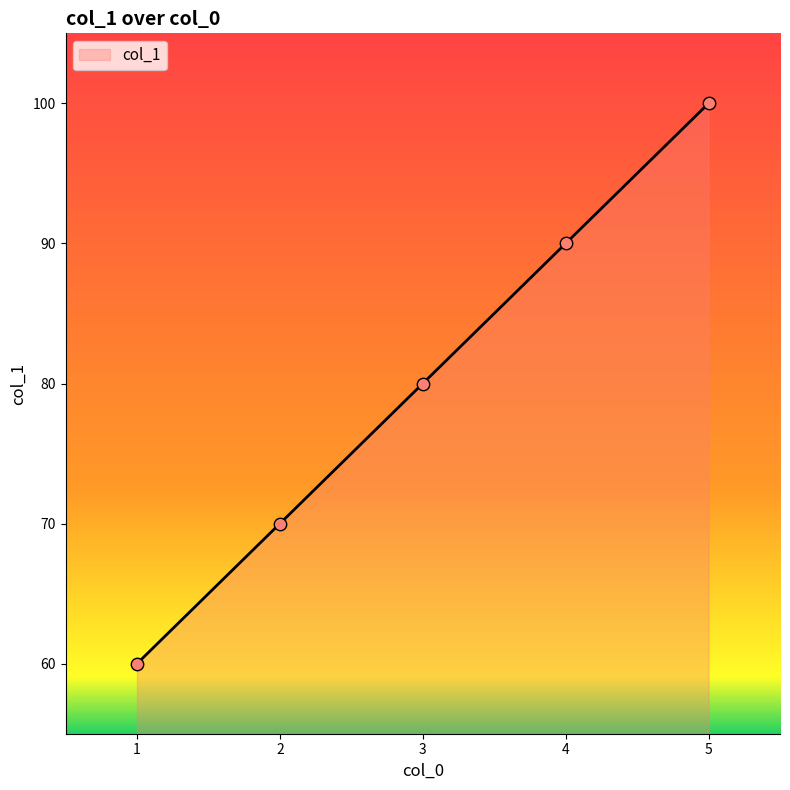

What is the change in value from 2 to 3?

+10